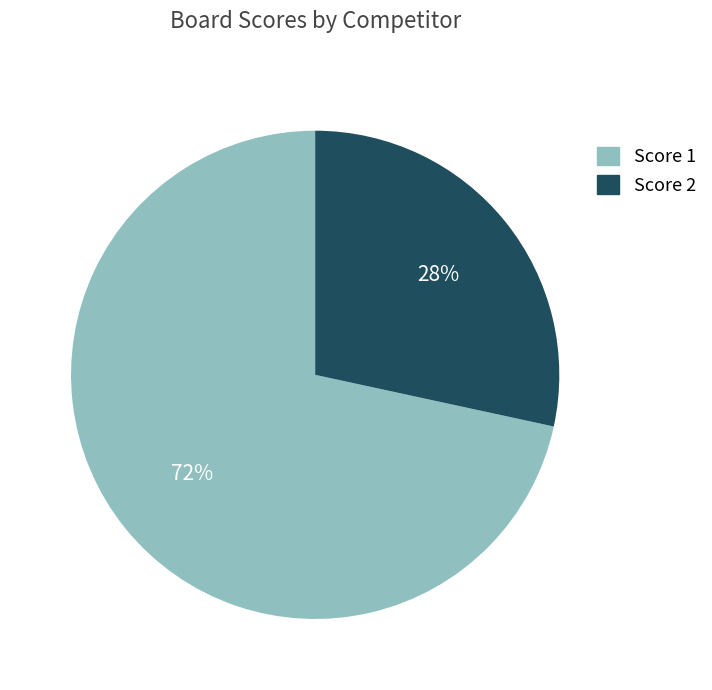

To the nearest percent, what is the average slice percentage?

50%